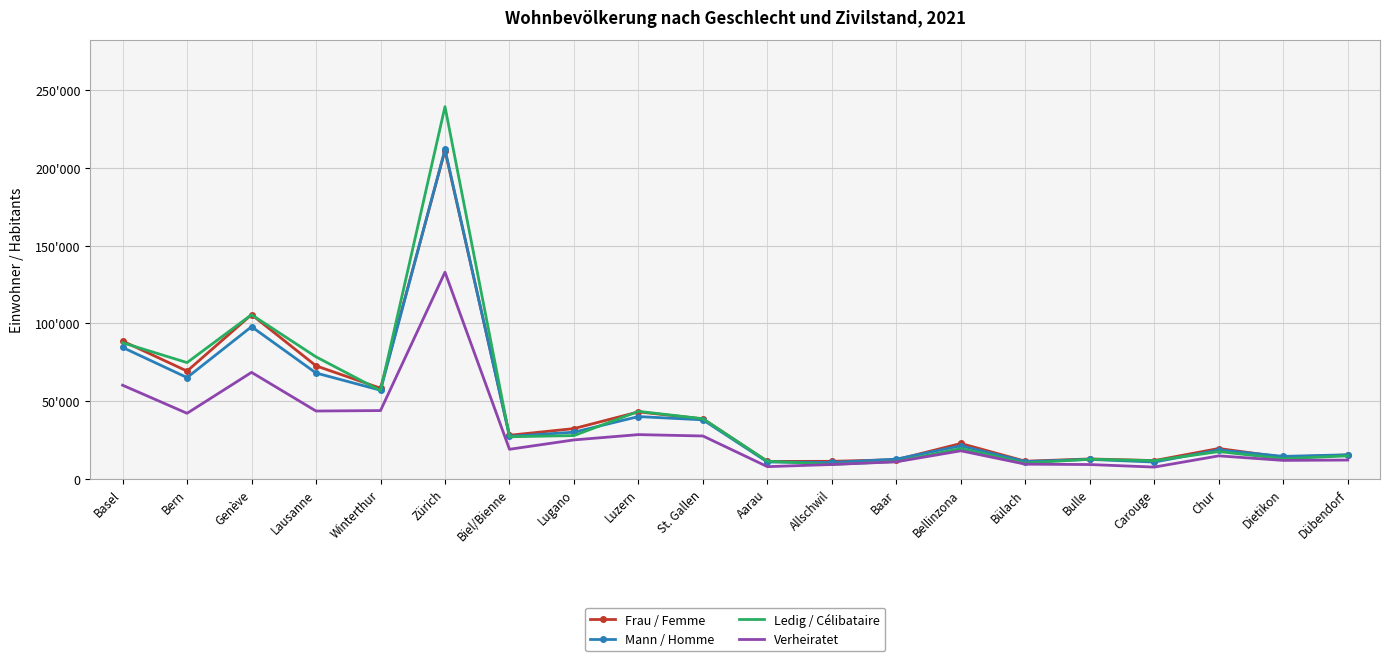

Where is Verheiratet nearest to the value 70180?

Genève